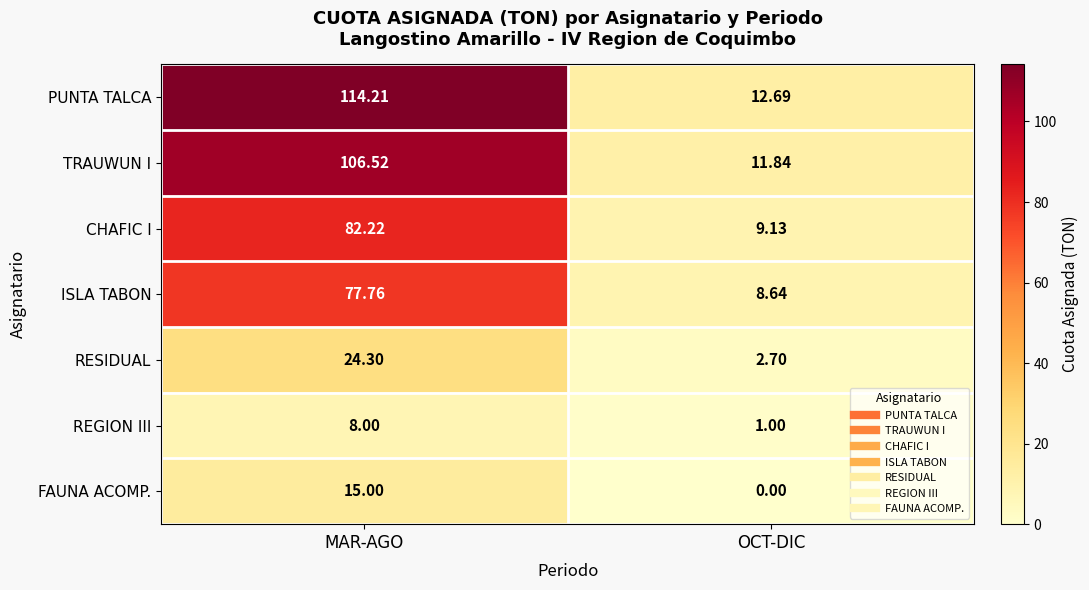

List the labels in order of TRAUWUN I value, largest first.

MAR-AGO, OCT-DIC